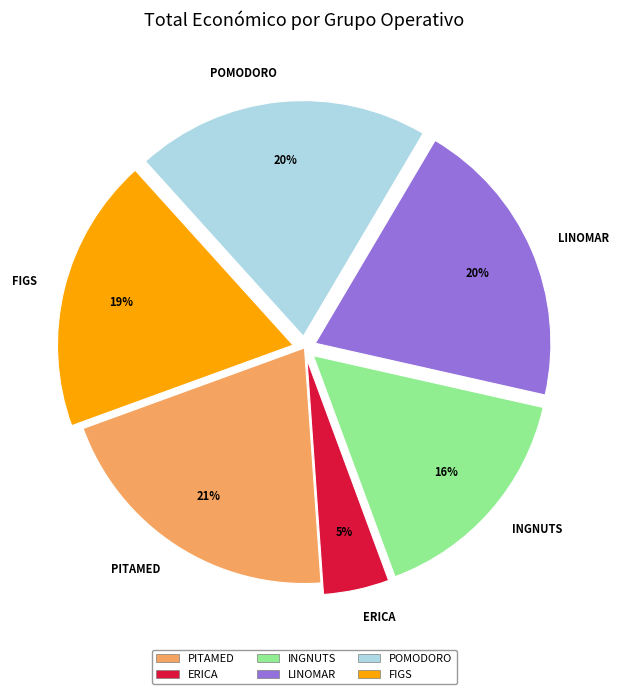

The POMODORO slice represents 20% of the pie. True or false?

True